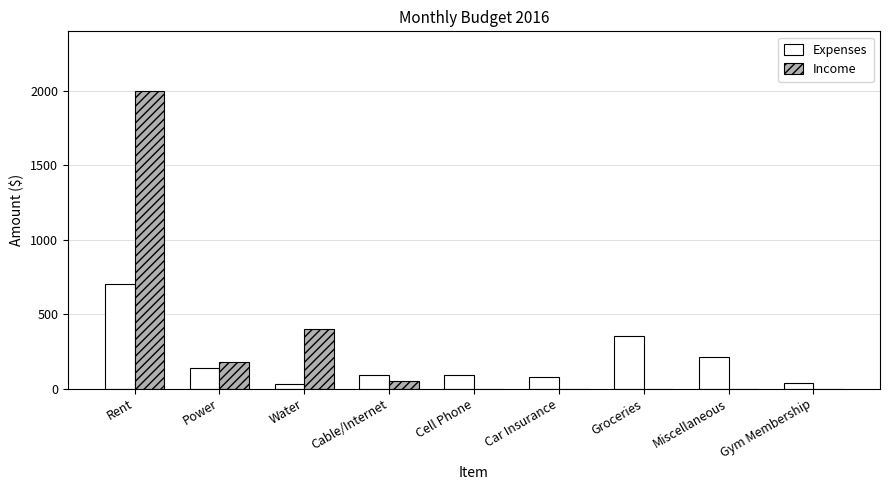

How many categories are shown in the chart?

9